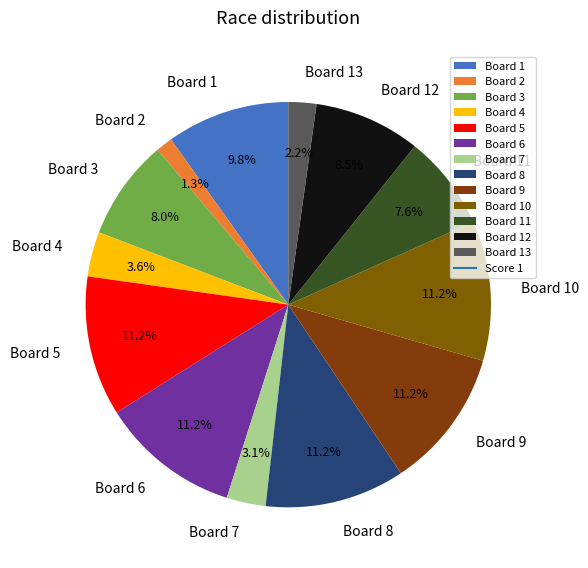

Do Board 11 and Board 4 together represent more than half of the pie?

No